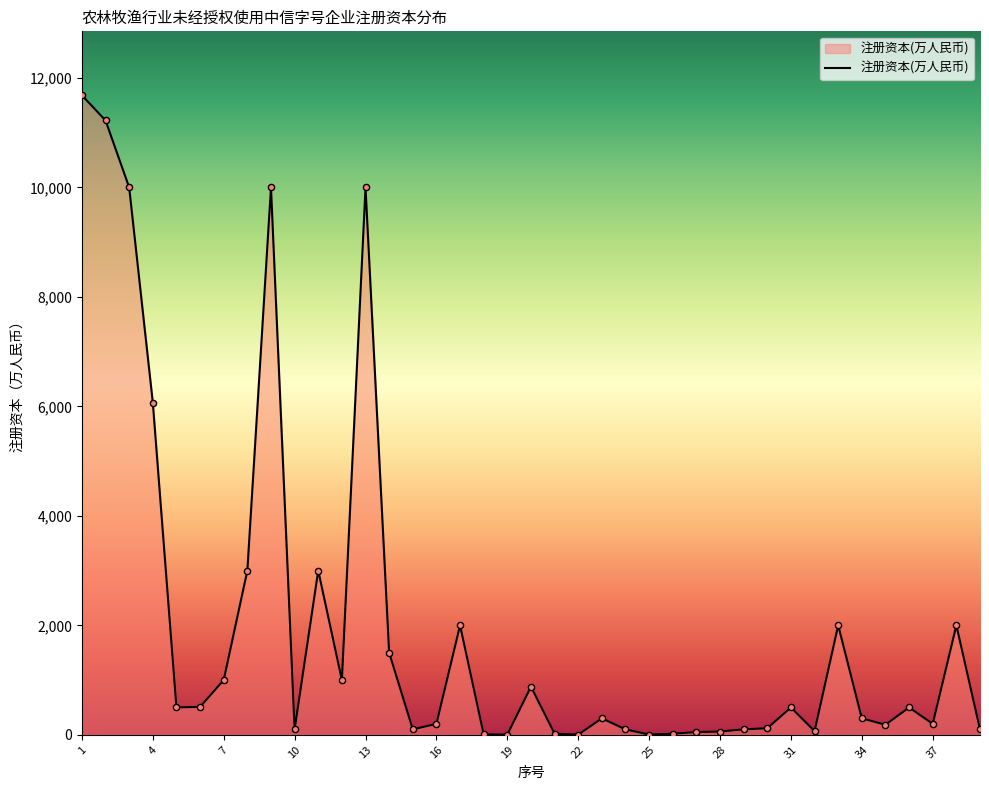

What is the maximum value shown in the chart?

11683.0